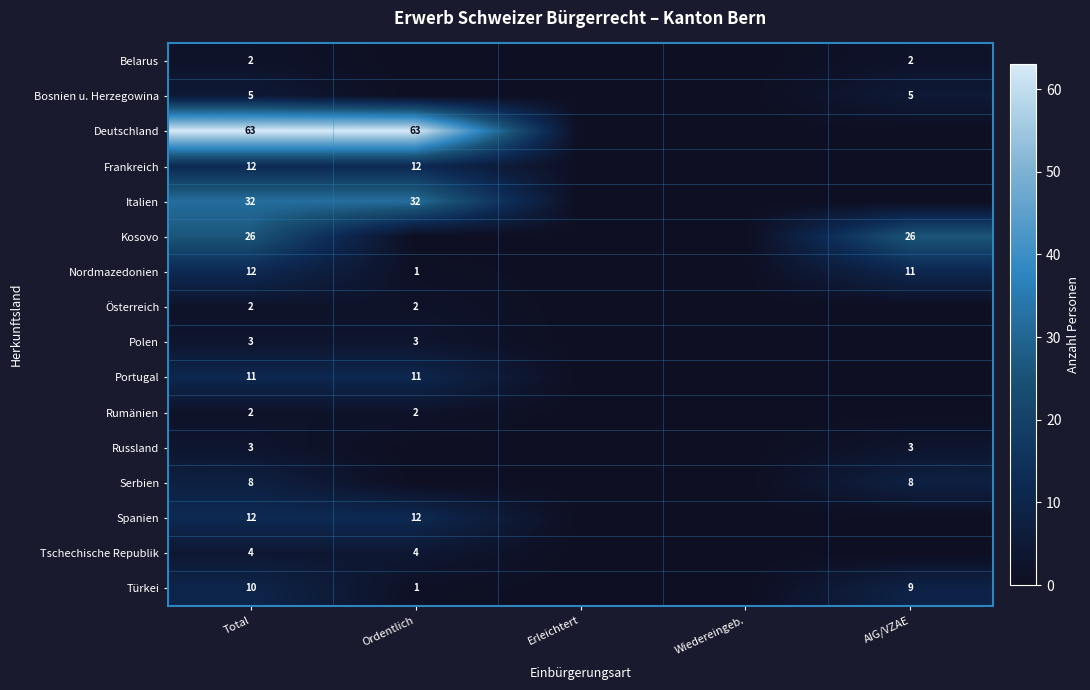

The Kosovo series shows 7 at Total. True or false?

False